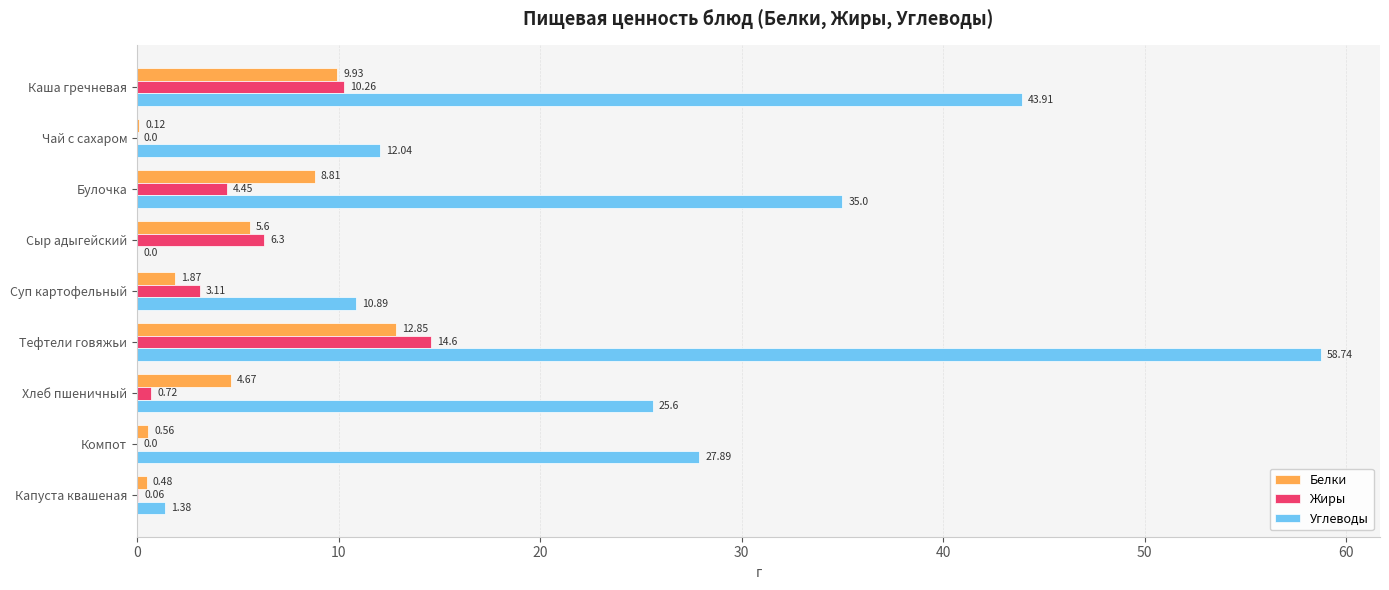

Where is Углеводы nearest to the value 29?

Компот